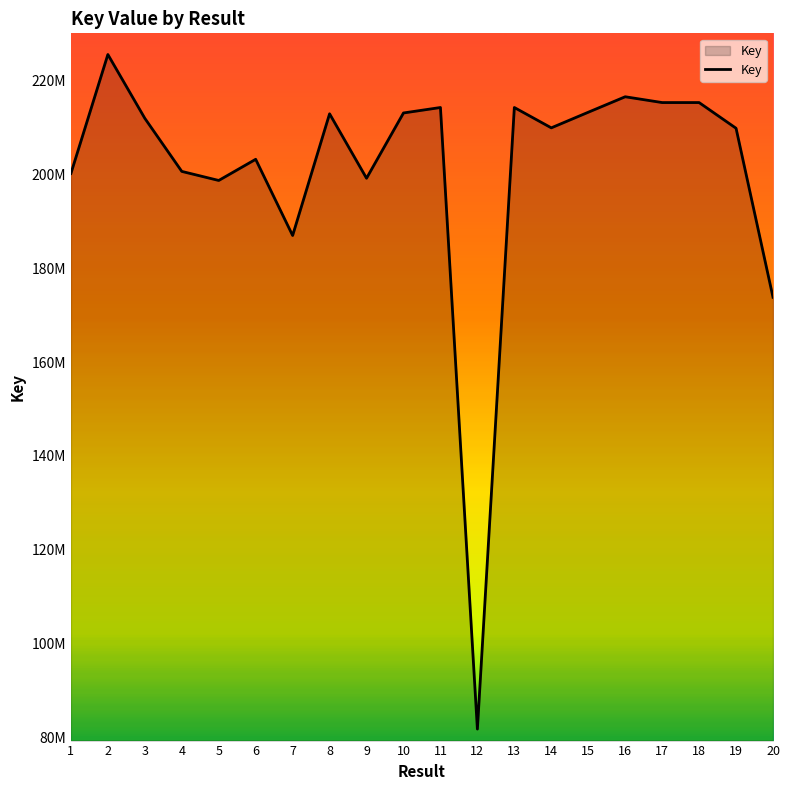

What is the difference between the values at 10 and 18?

2218557